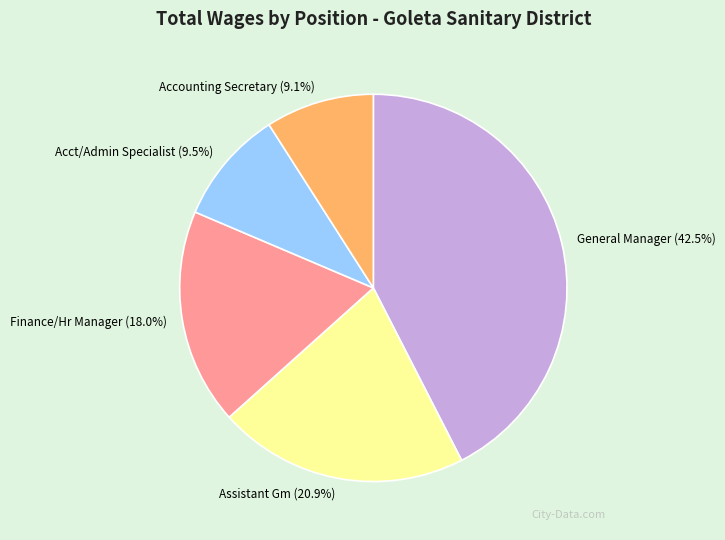

Is there a majority slice in this chart?

No